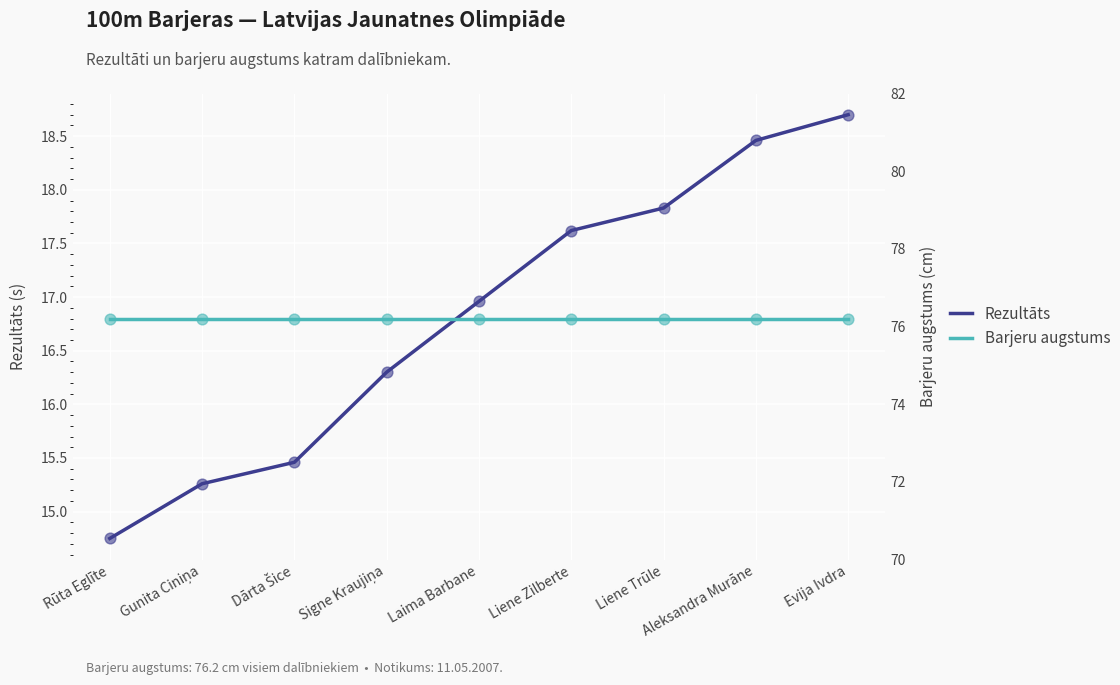

At how many categories does at least one series exceed 21?

9